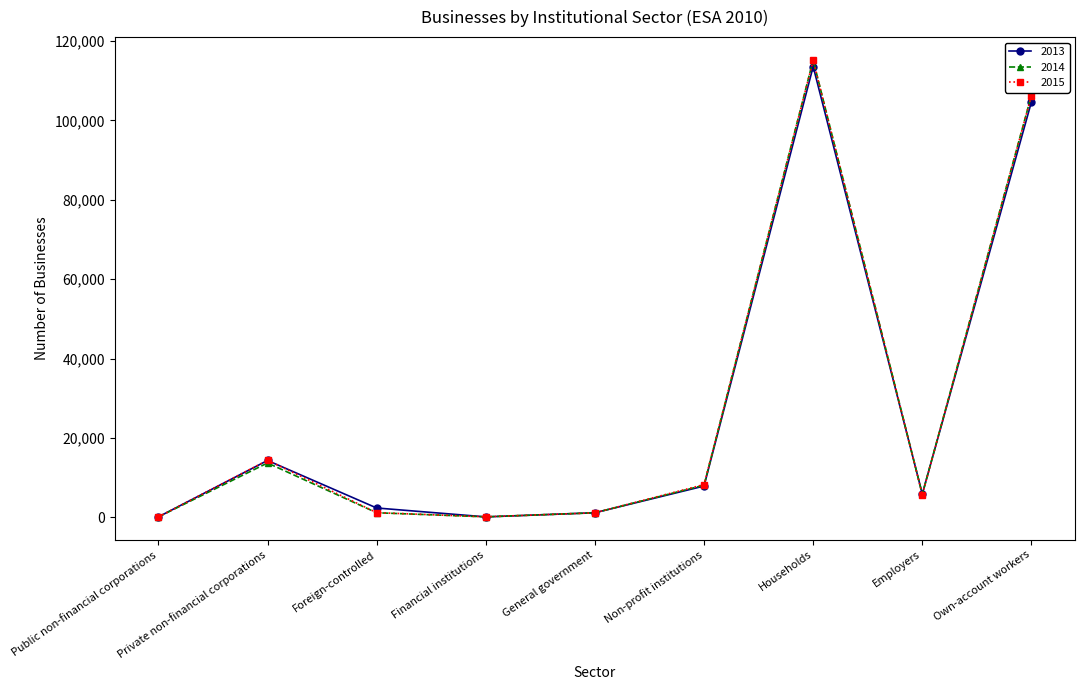

Where is the first local maximum for 2014?

Private non-financial corporations